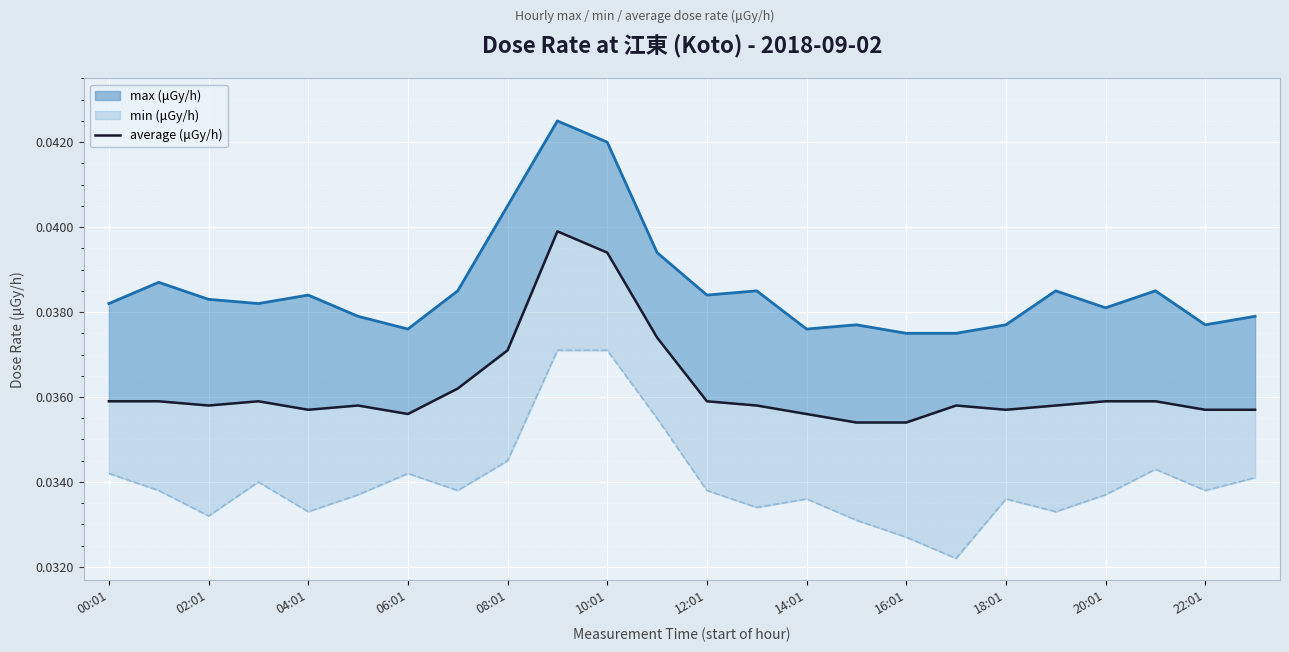

Which has a higher value, 19 or 18?

19